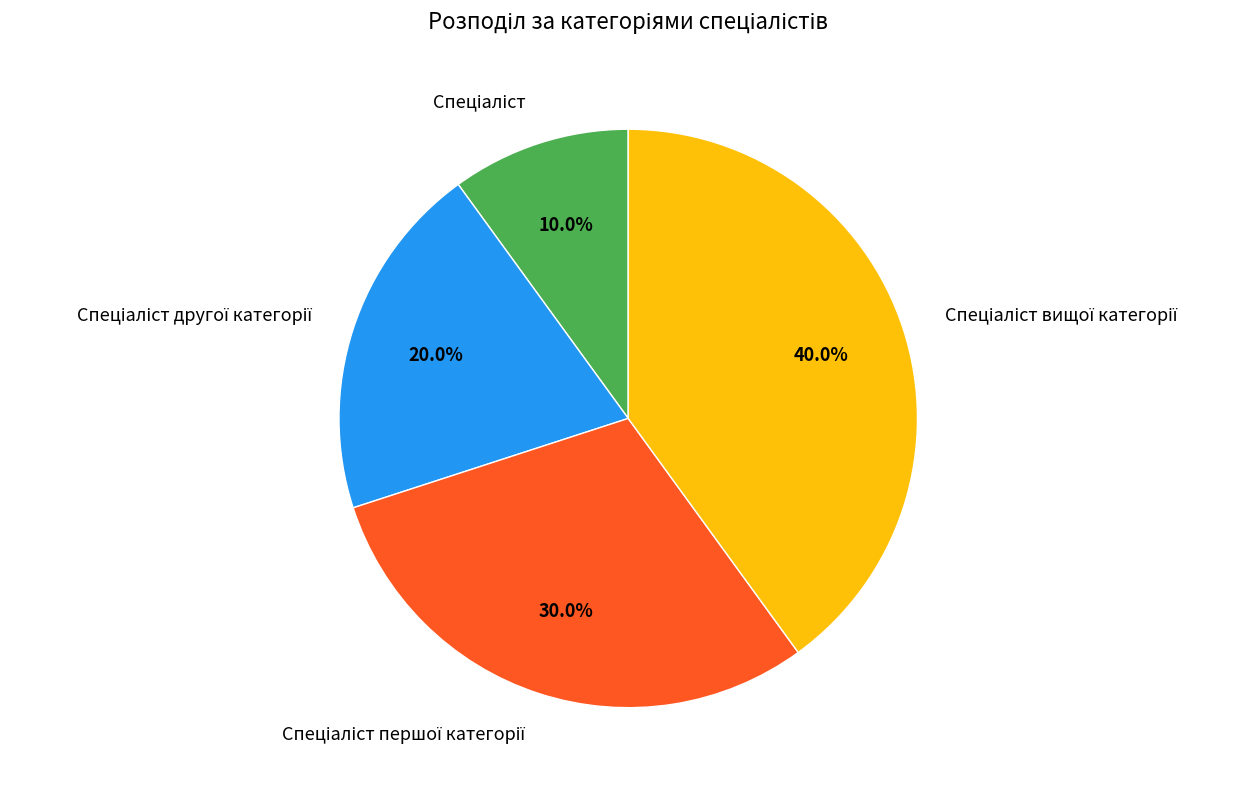

Is there a majority slice in this chart?

No